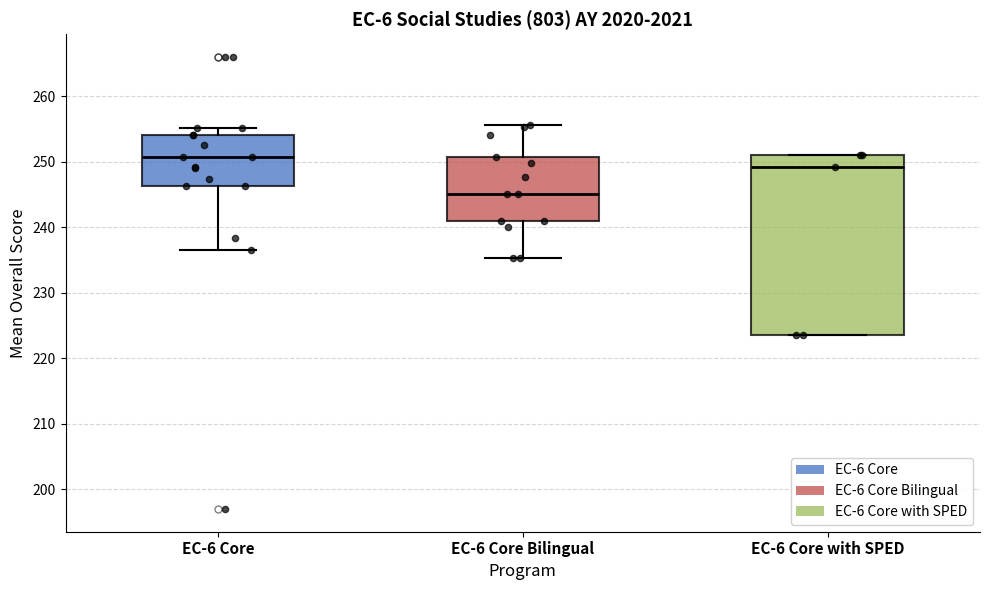

Which box is the tallest, from its lower edge to its upper edge?

EC-6 Core with SPED